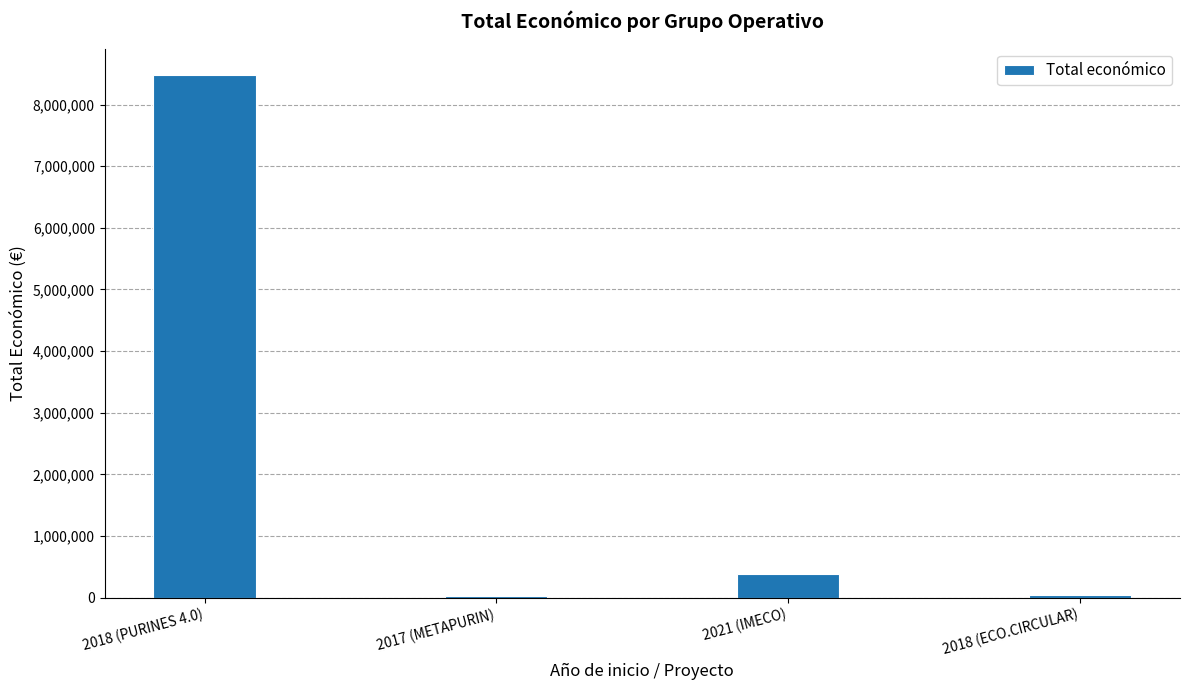

What is the sum of all values?

8935616